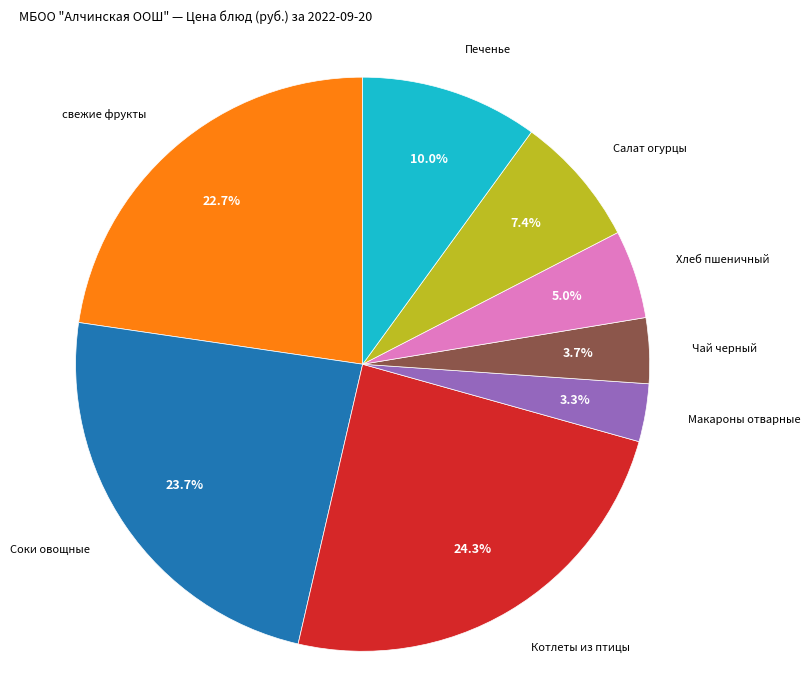

Do свежие фрукты and Чай черный together represent more than half of the pie?

No